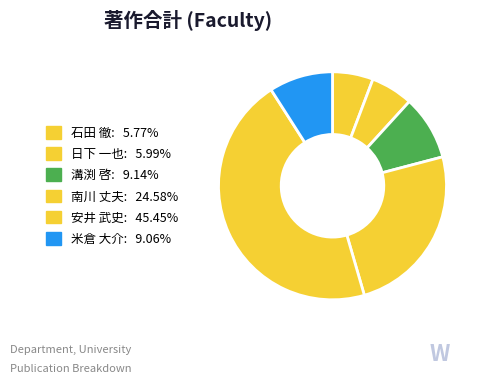

Does 安井 武史 represent more than half of the total?

No